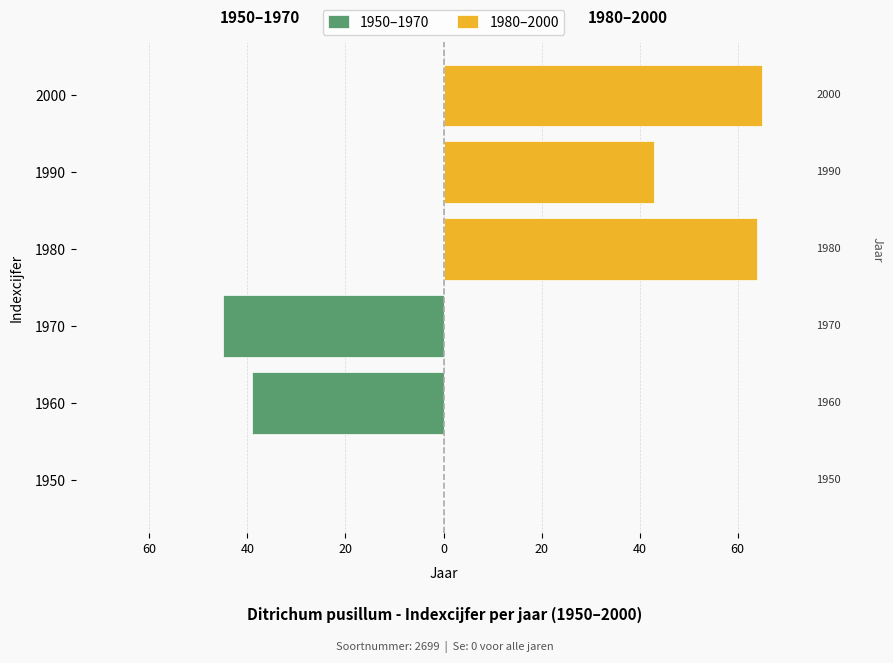

What is the maximum value shown in the chart?

65